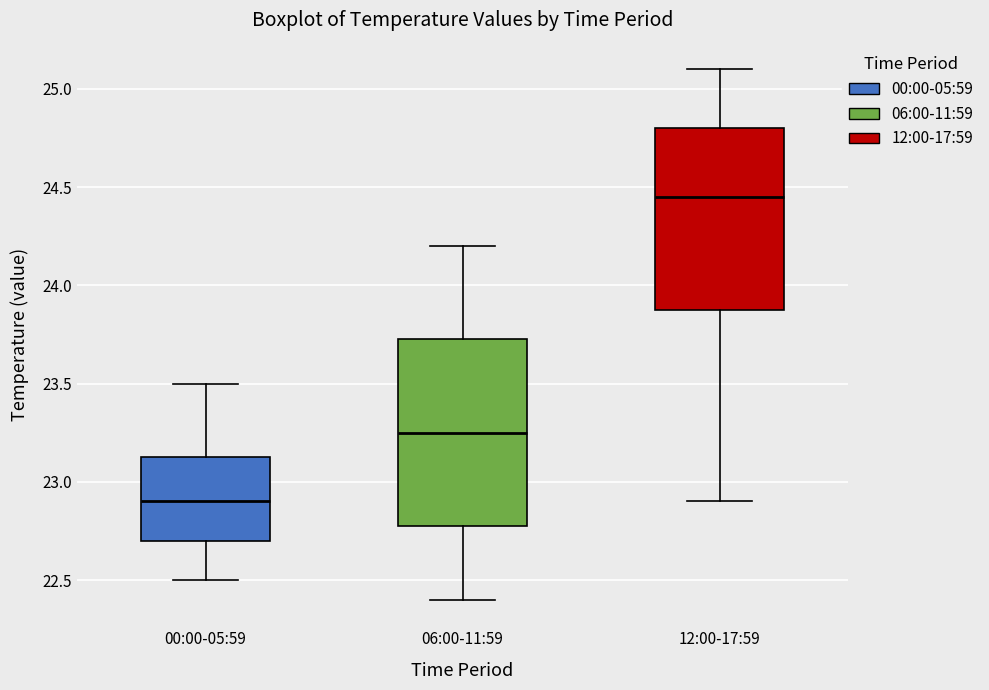

Where does the upper whisker of the box for 00:00-05:59 end on the y-axis? The values are not printed on the chart, so give them approximately, as read against the axis.

23.50